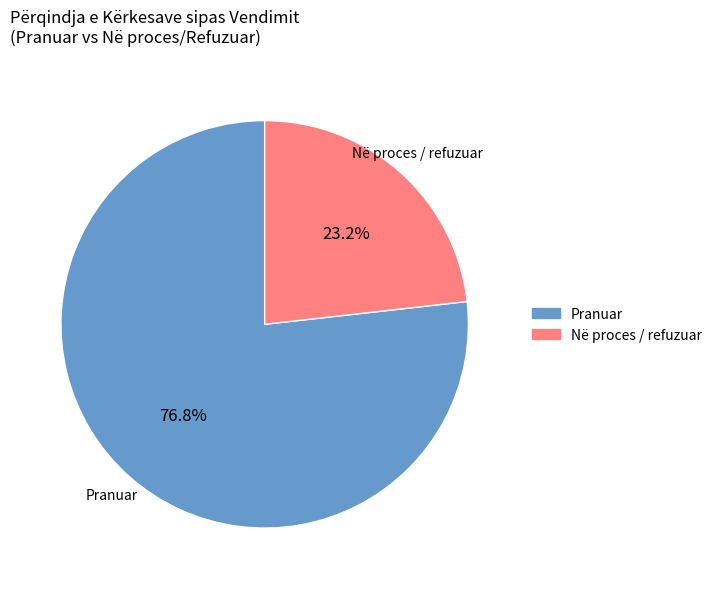

Is it true that Pranuar is 77% of the pie?

True